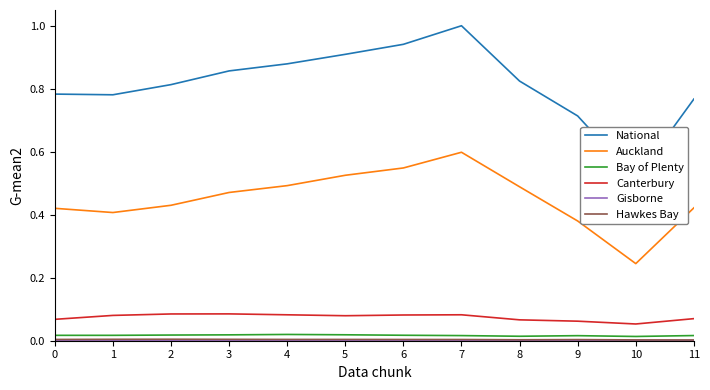

At how many categories does at least one series exceed 0?

12